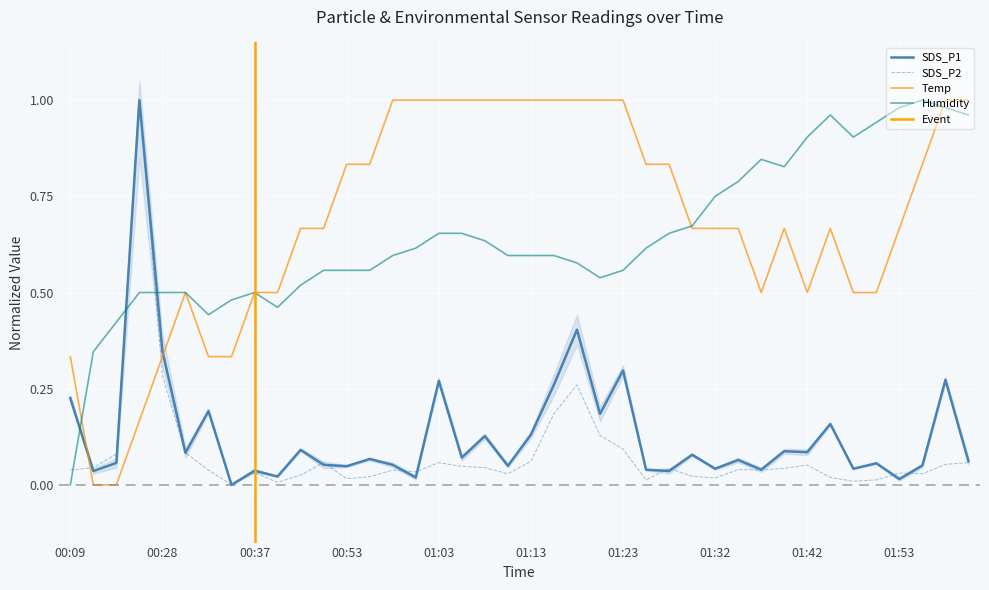

At 00:55, list the series in order from smallest to largest.

SDS_P2, SDS_P1, Humidity, Temp